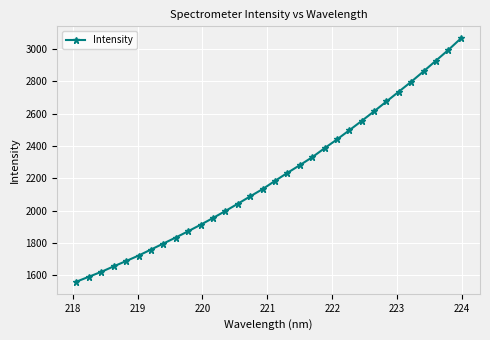

What is the sum of all values?

70788.3